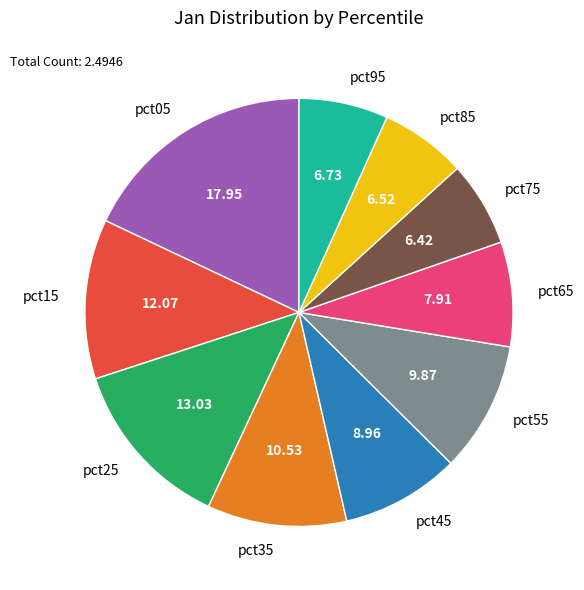

Do pct45 and pct65 together represent more than half of the pie?

No